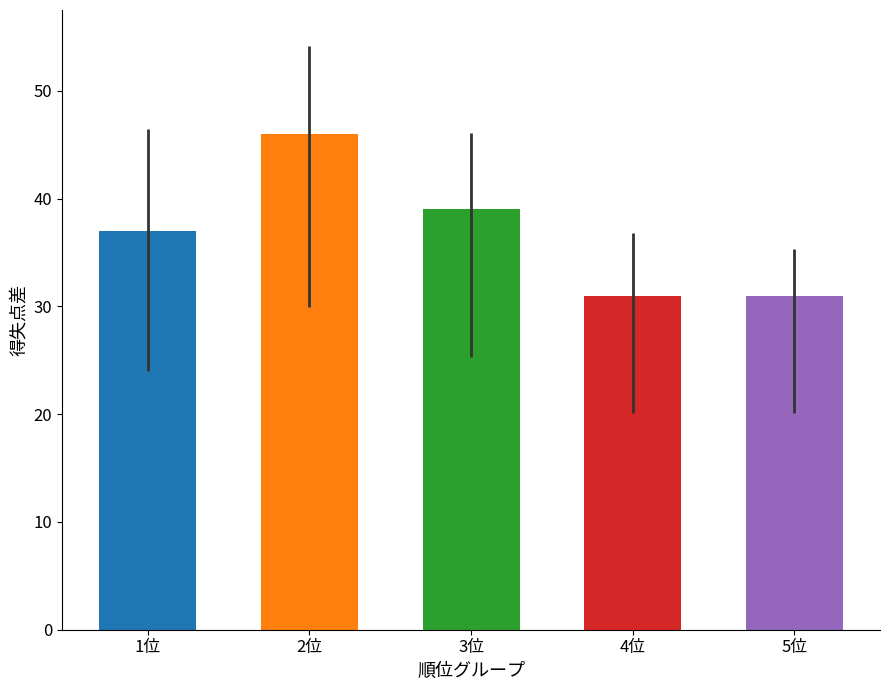

Reading left to right, list all the values displayed in this chart.

37	46	39	31	31